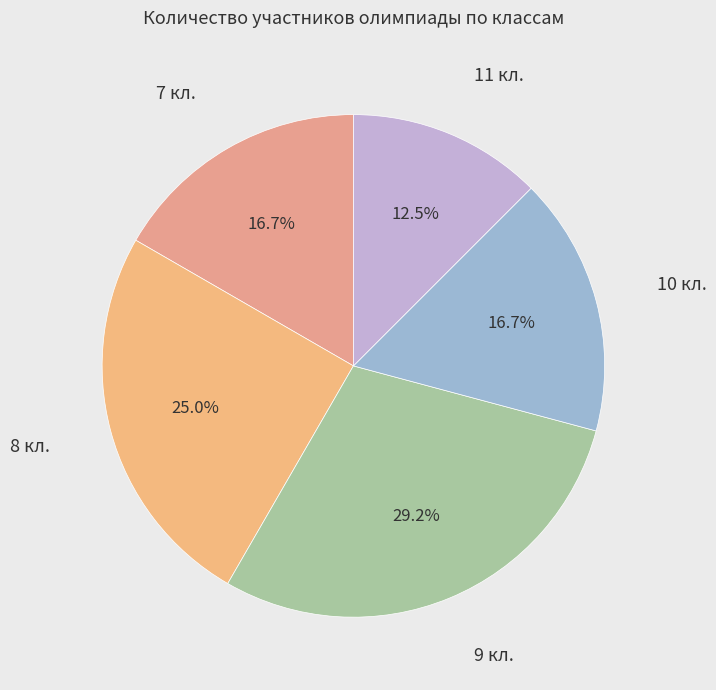

How many segments does this pie chart have?

5